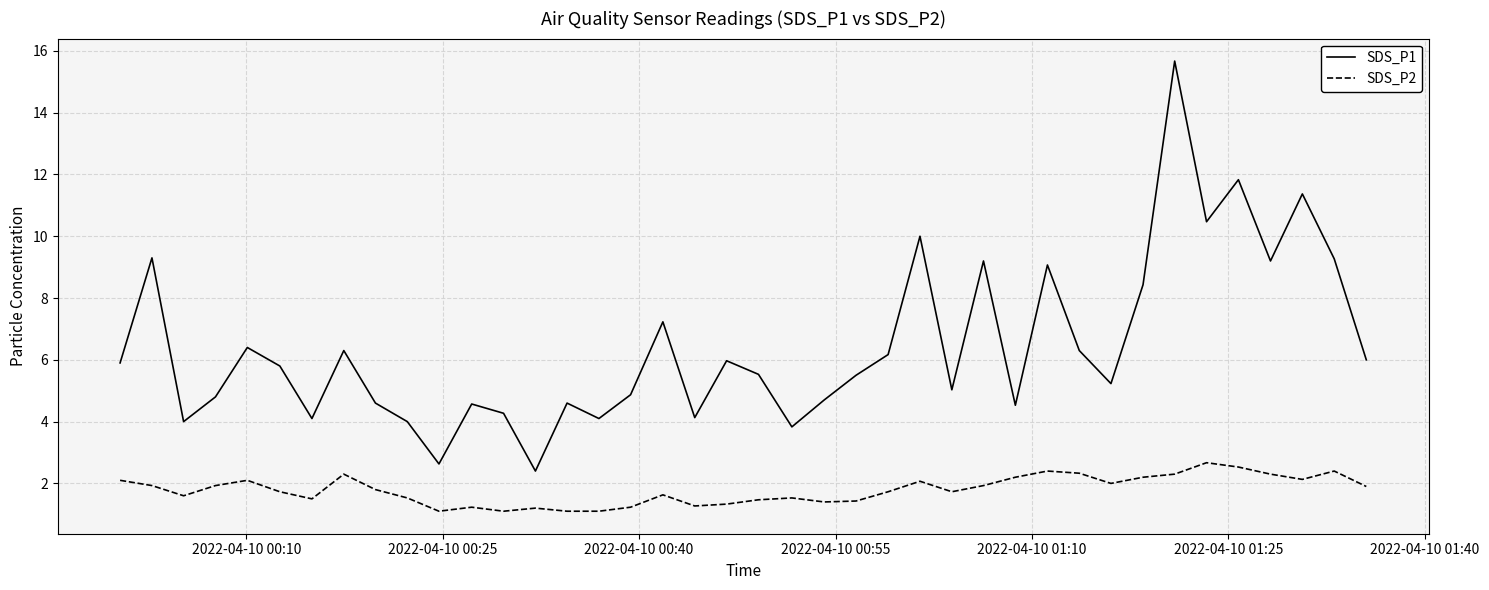

What is the highest value of the SDS_P2 series?

2.7